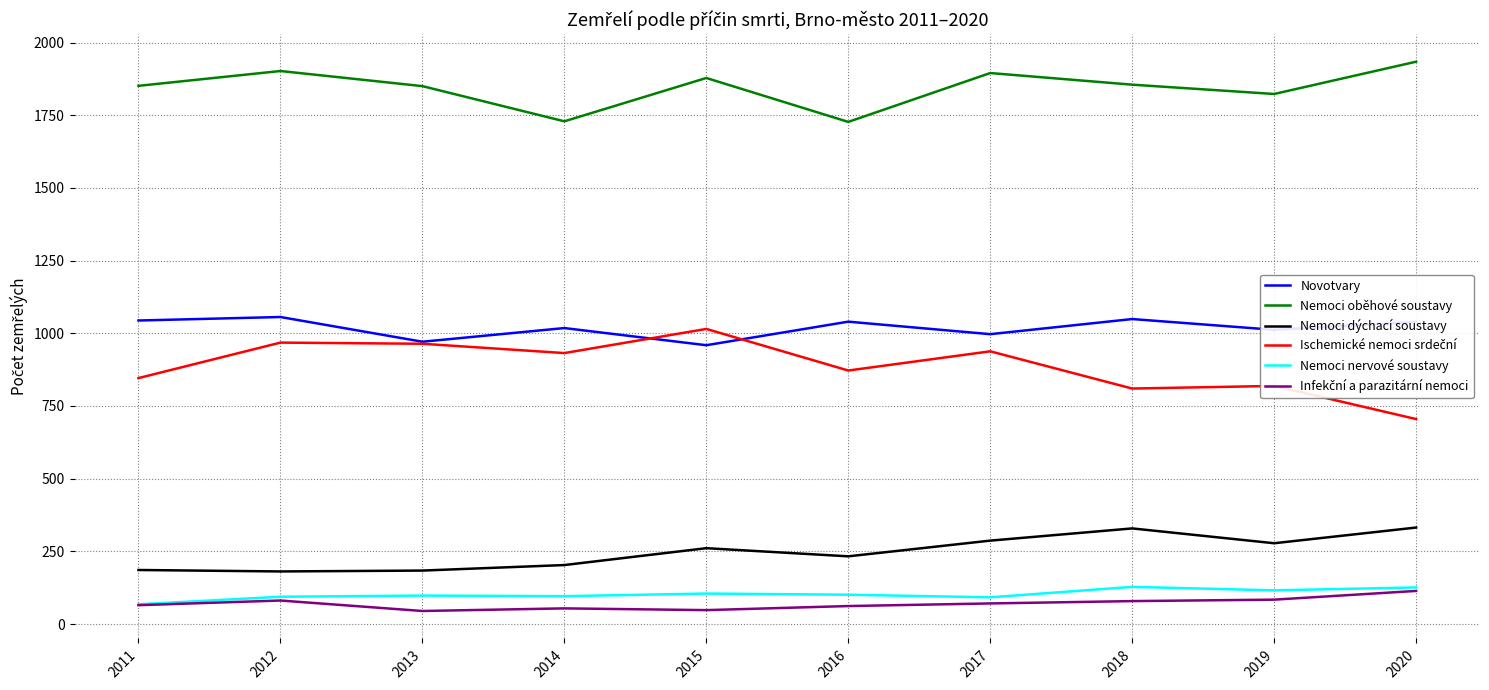

What is the spread (max minus min) of values at 2014?

1675